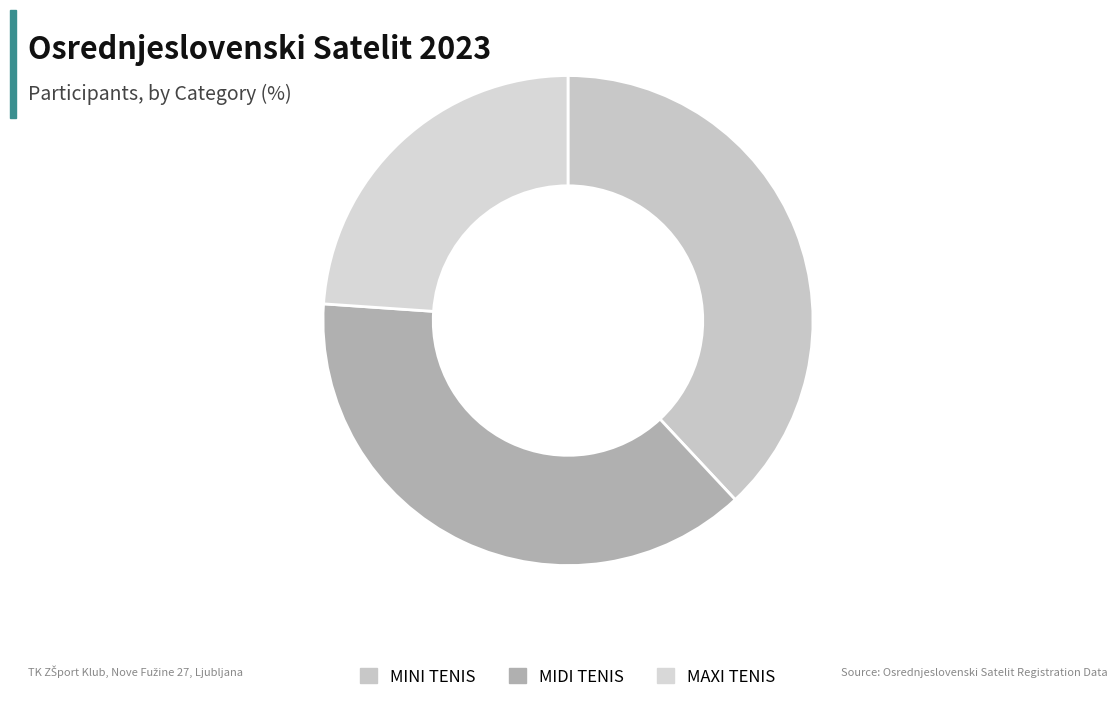

What is the total percentage of MIDI TENIS and MAXI TENIS?

62.0%